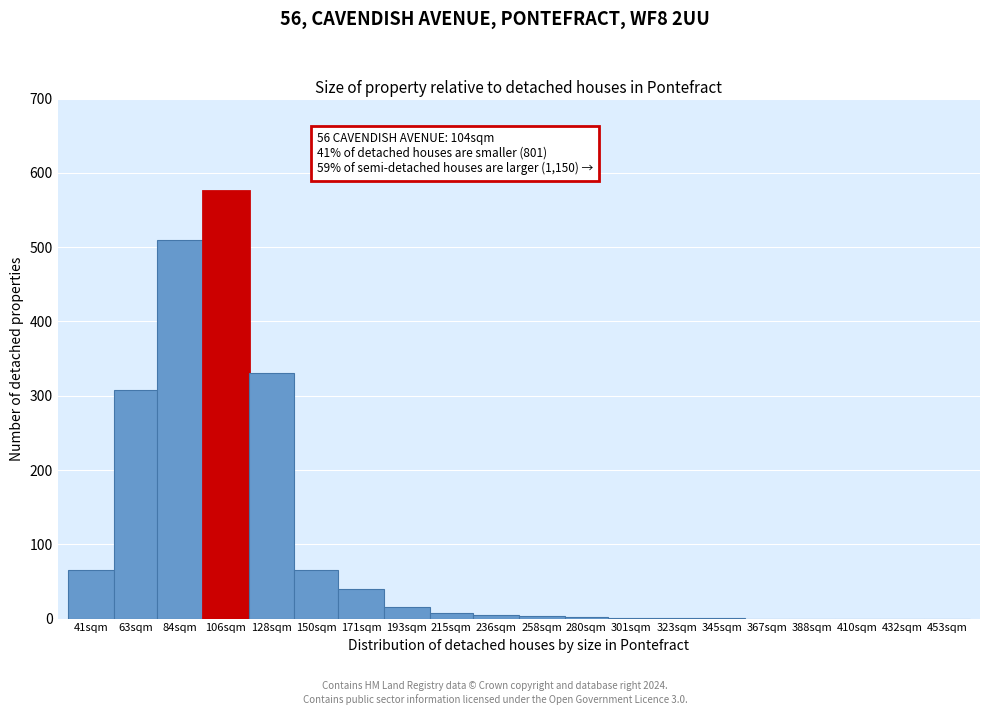

What is the sum of all values?

1929